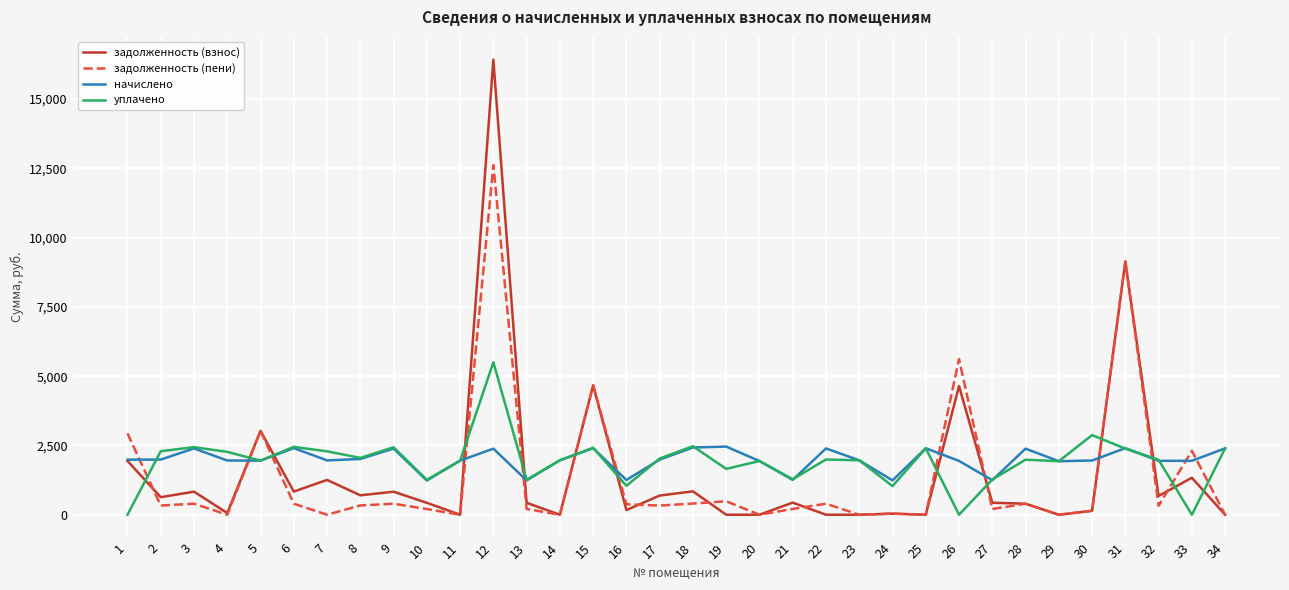

At how many categories does at least one series exceed 8084?

2